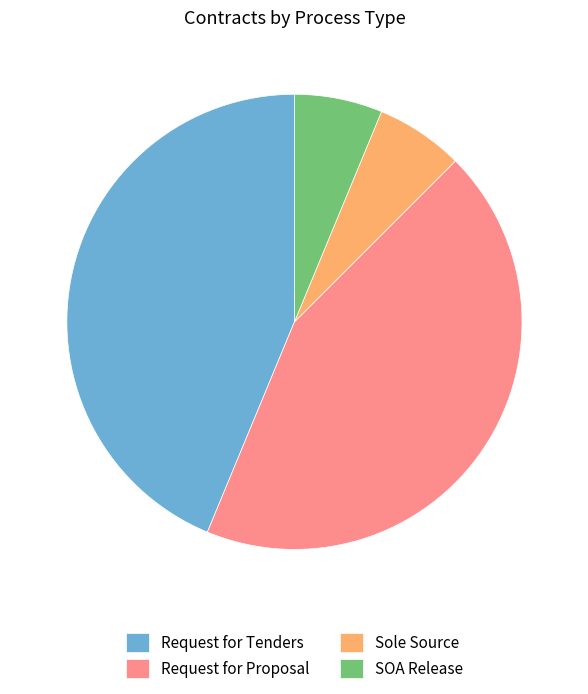

What is the ratio of the value at Sole Source to the value at SOA Release?

1.0